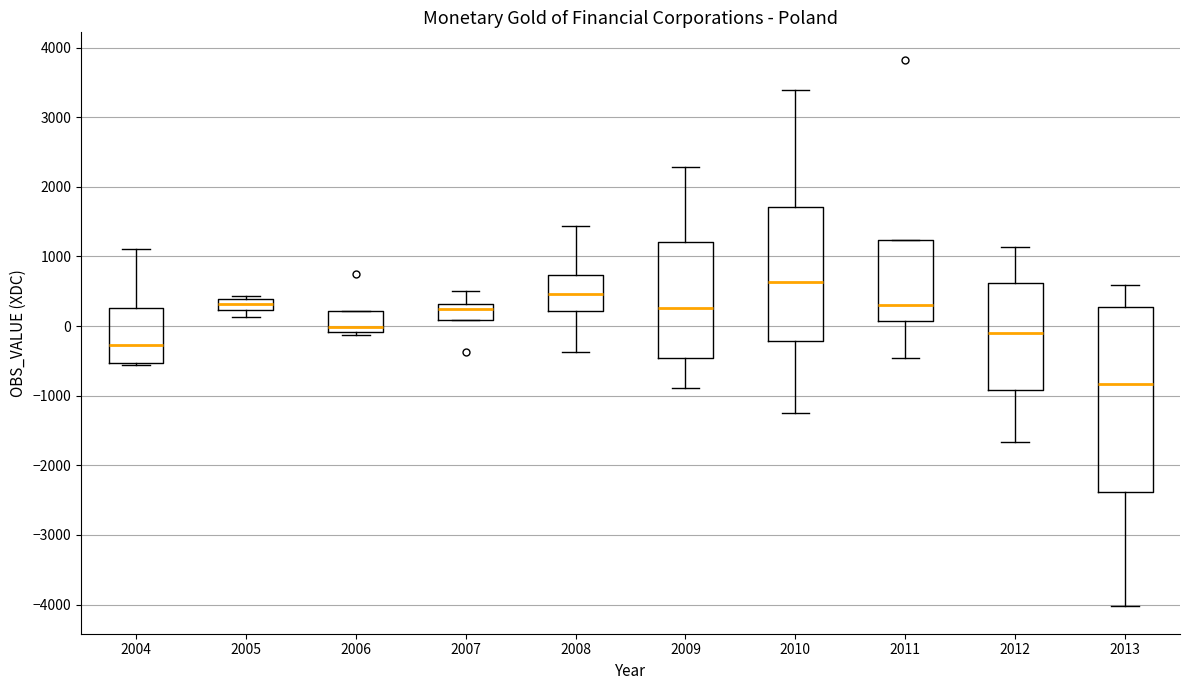

Which box is the tallest, from its lower edge to its upper edge?

2013